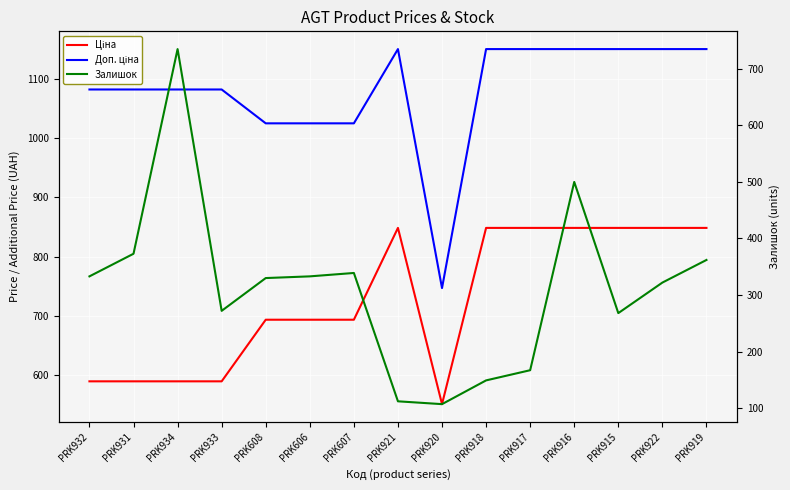

Which series has the largest total across all categories?

Доп. ціна